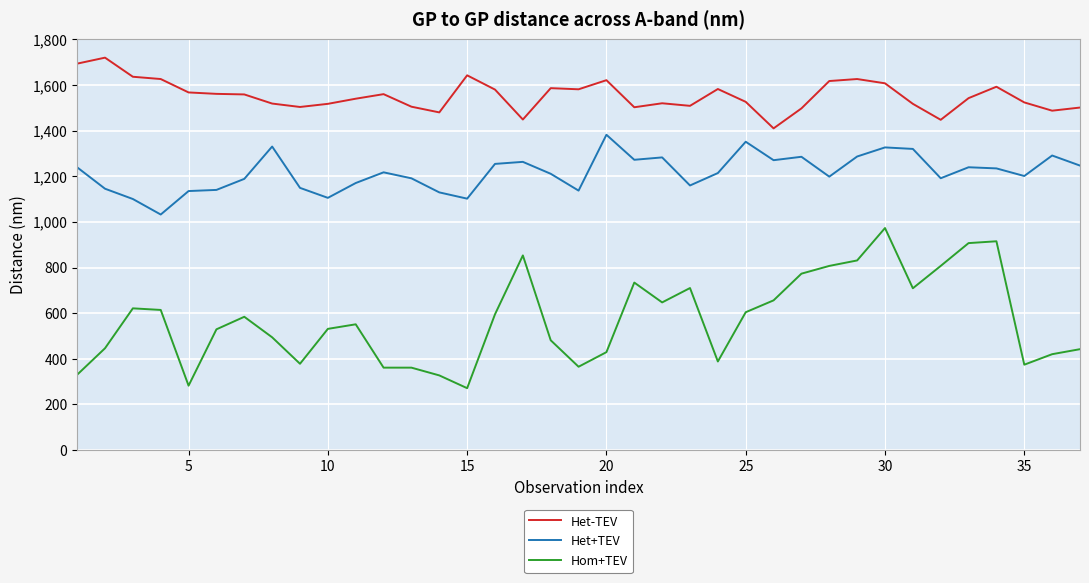

Which series has the largest total across all categories?

Het-TEV